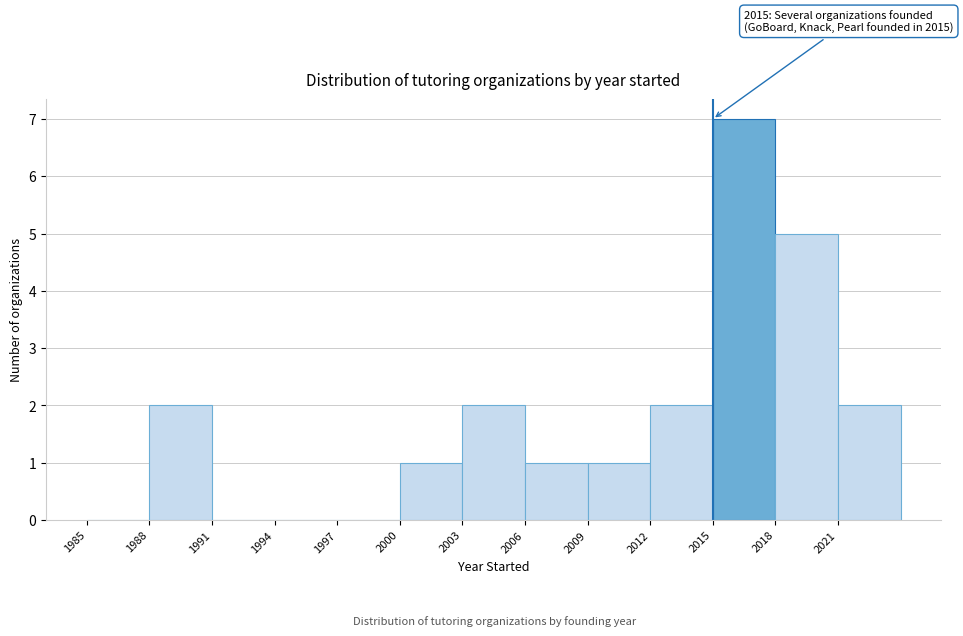

Which range on the x-axis has the tallest bar?

2015 to 2018